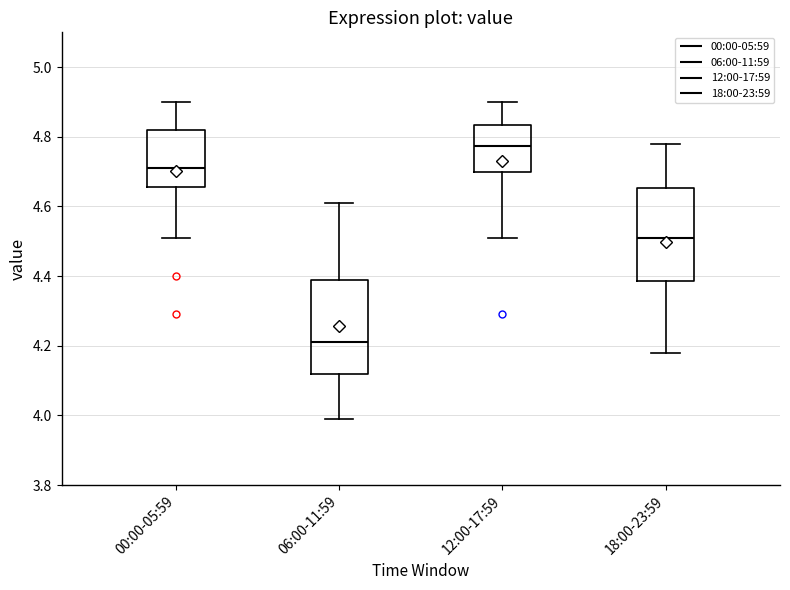

Which box has the lowest median line?

06:00-11:59